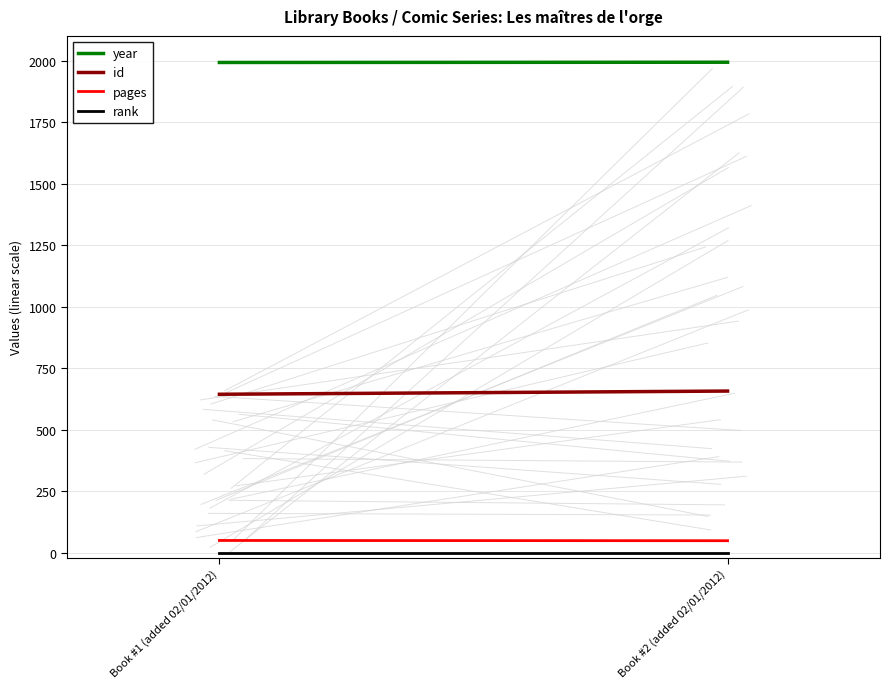

Rank the series by their maximum value, from highest to lowest.

year, id, pages, rank